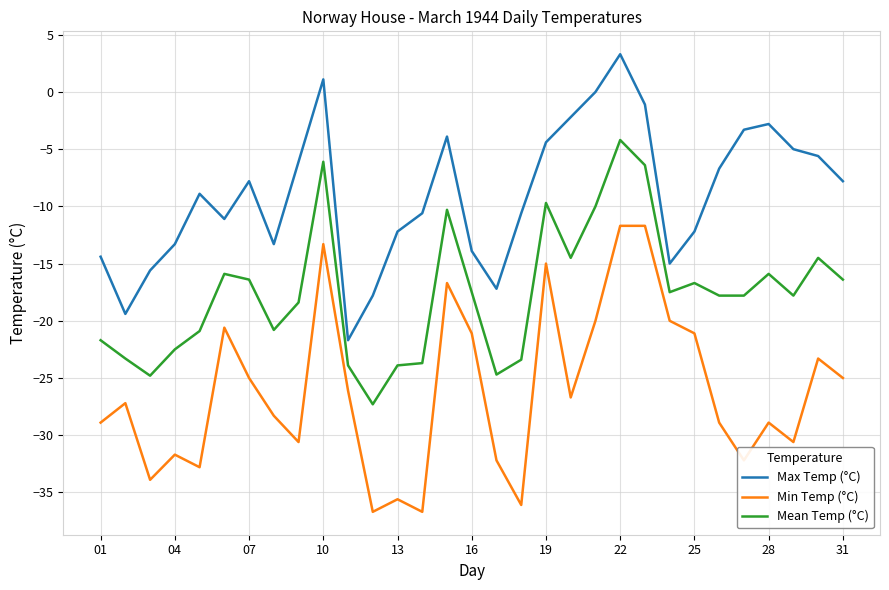

List the series in order of their peak value, highest first.

Max Temp (°C), Mean Temp (°C), Min Temp (°C)